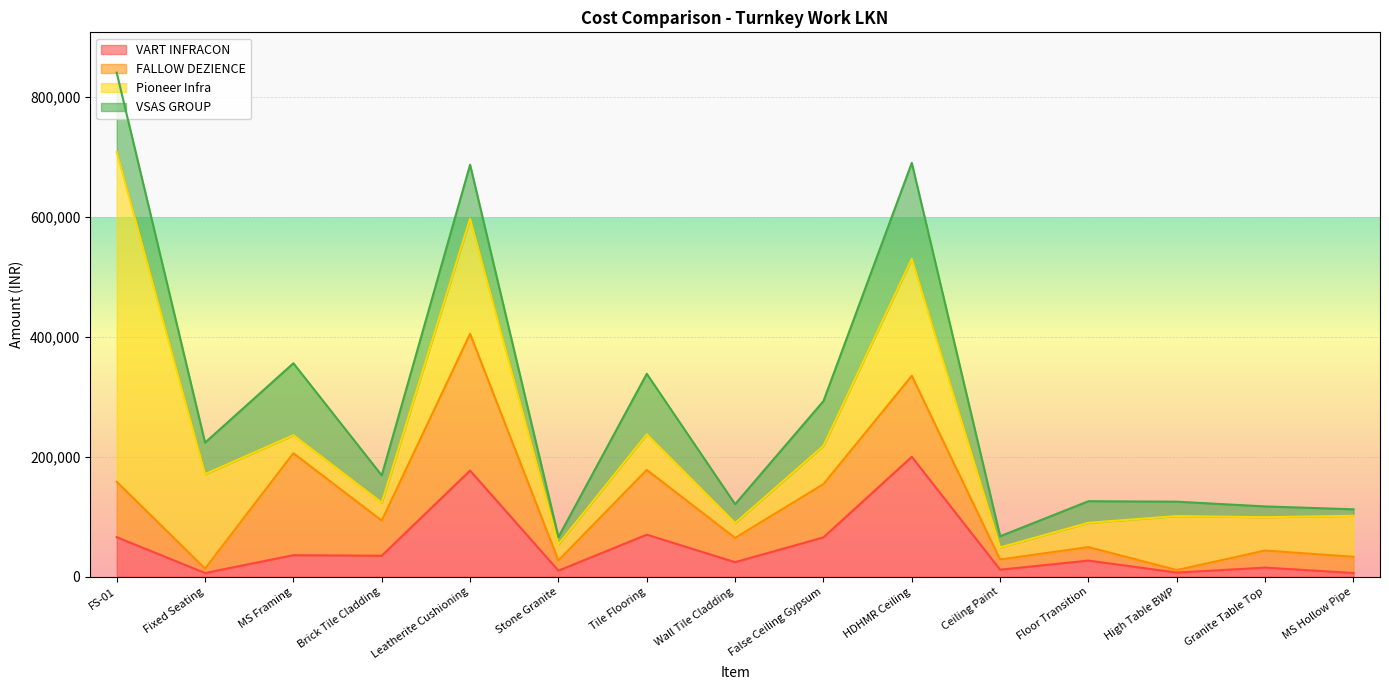

Read the VART INFRACON value at False Ceiling Gypsum.

65675